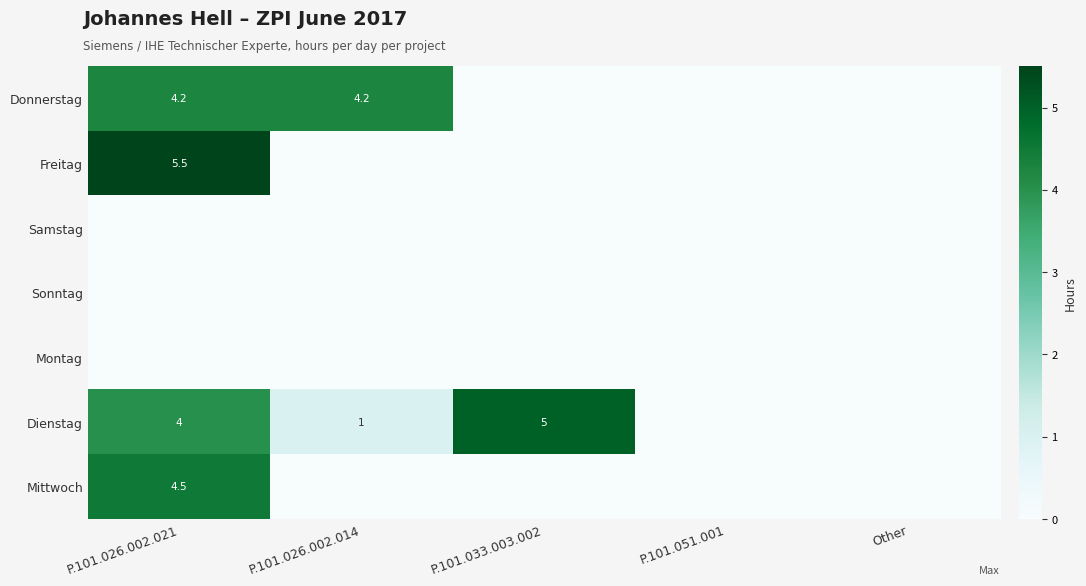

The Montag series shows 0.0 at Other. True or false?

True